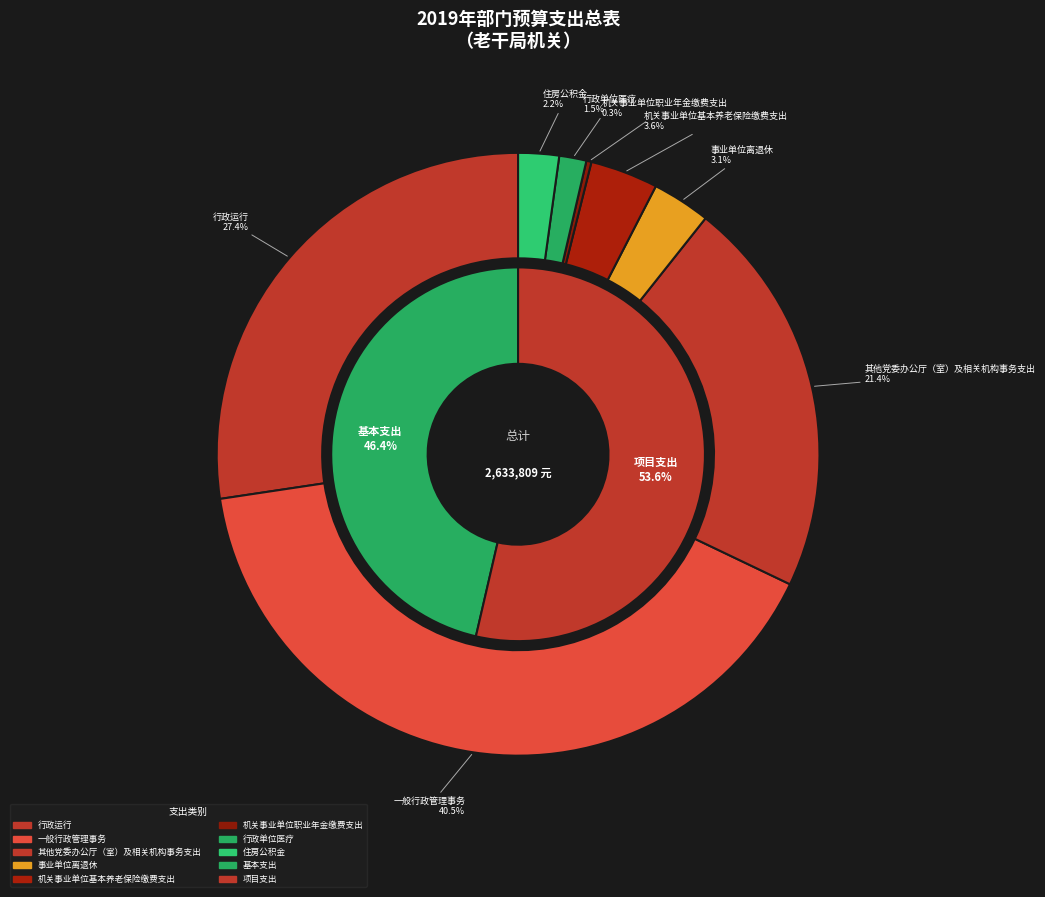

What percentage is the 行政单位医疗 slice, to the nearest percent?

1%